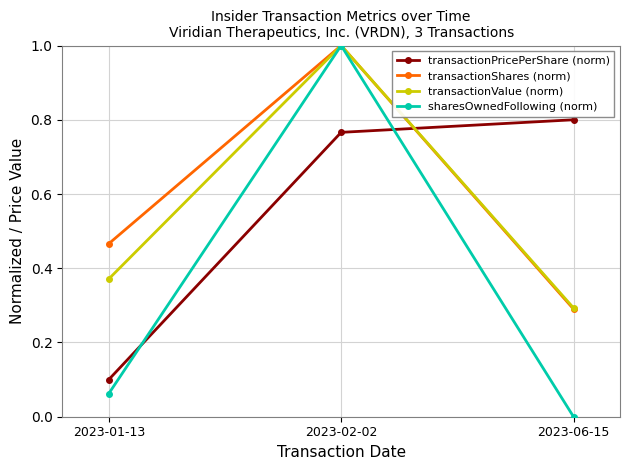

What is the difference between the maximum and minimum values in the transactionShares (norm) series?

0.7